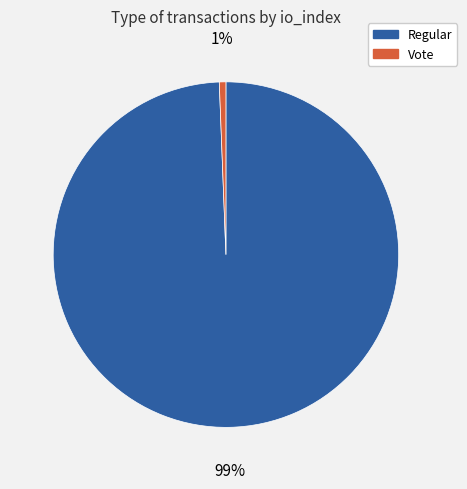

Is there a majority slice in this chart?

Yes